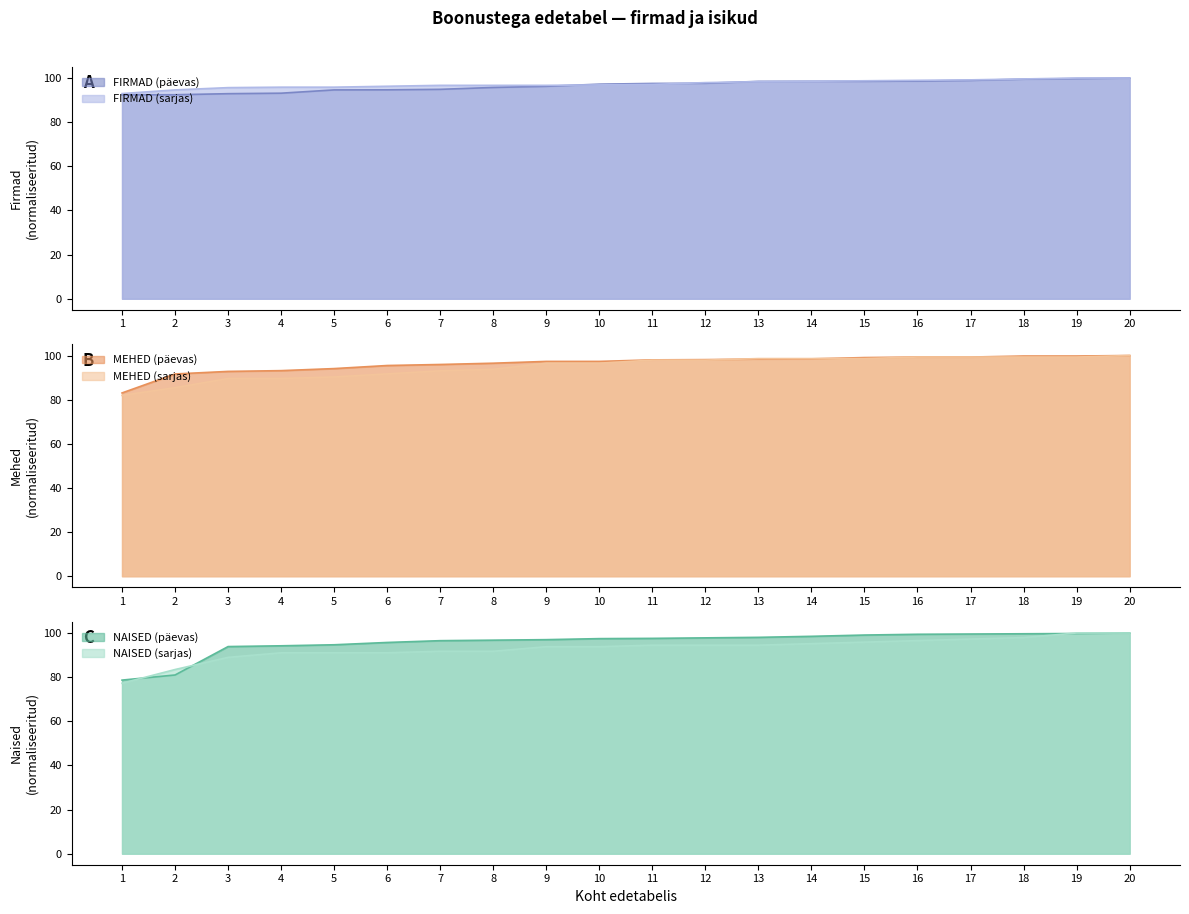

Where is NAISED (sarjas) nearest to the value 88?

3